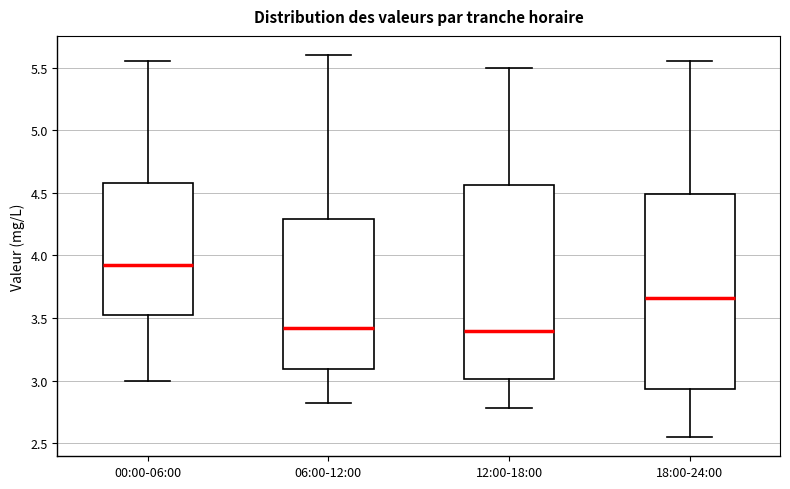

Which box has the highest median line?

00:00-06:00